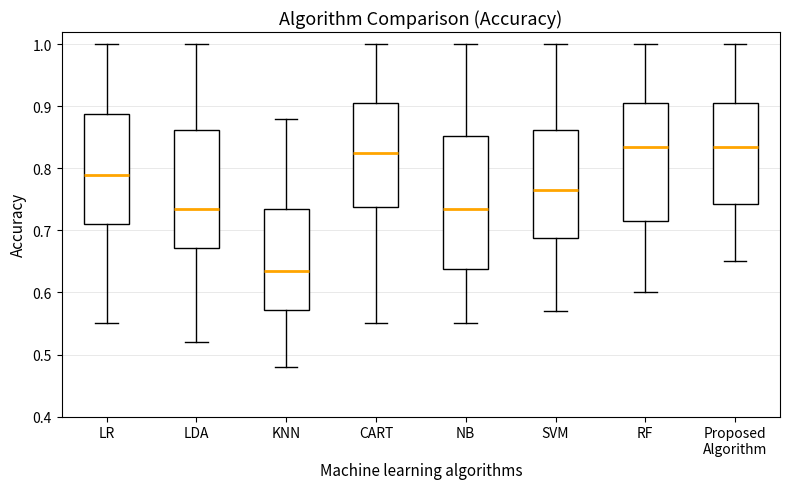

Reading left to right, transcribe this box plot: for each box, give where its median line is, the range the box spans, and where its two whiskers end, as read against the y-axis. The values are not printed on the chart, so give them approximately, as read against the axis.

LR: median 0.79, box 0.71 to 0.89, whiskers 0.55 to 1.00
LDA: median 0.74, box 0.67 to 0.86, whiskers 0.52 to 1.00
KNN: median 0.64, box 0.57 to 0.74, whiskers 0.48 to 0.88
CART: median 0.83, box 0.74 to 0.91, whiskers 0.55 to 1.00
NB: median 0.74, box 0.64 to 0.85, whiskers 0.55 to 1.00
SVM: median 0.77, box 0.69 to 0.86, whiskers 0.57 to 1.00
RF: median 0.84, box 0.72 to 0.91, whiskers 0.60 to 1.00
Proposed Algorithm: median 0.84, box 0.74 to 0.91, whiskers 0.65 to 1.00